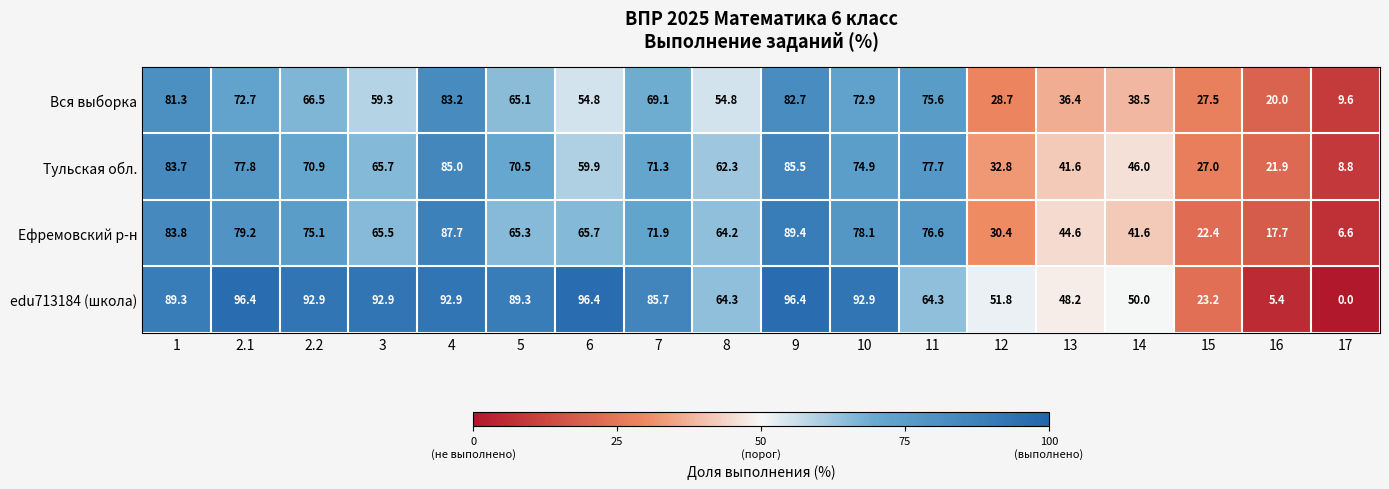

How many values in the Вся выборка series are below 65?

9